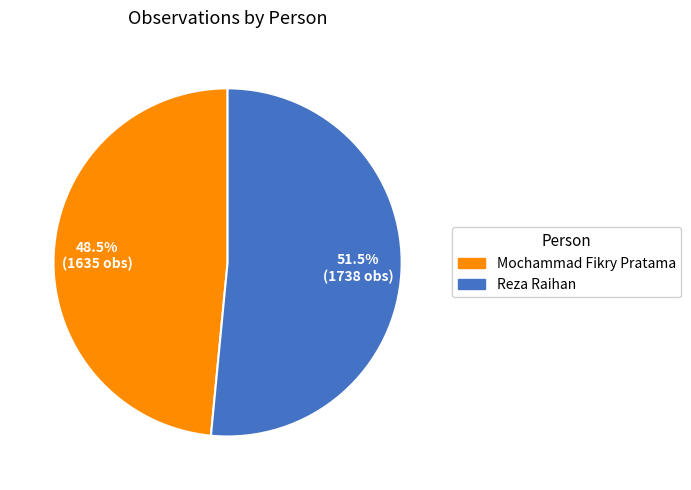

Is there any slice that represents more than half of the pie?

Yes